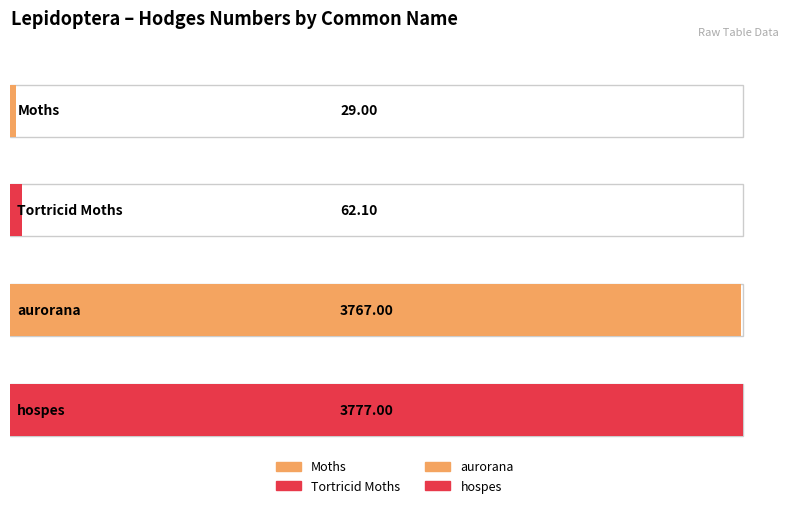

At which label does the data first exceed 3767?

hospes